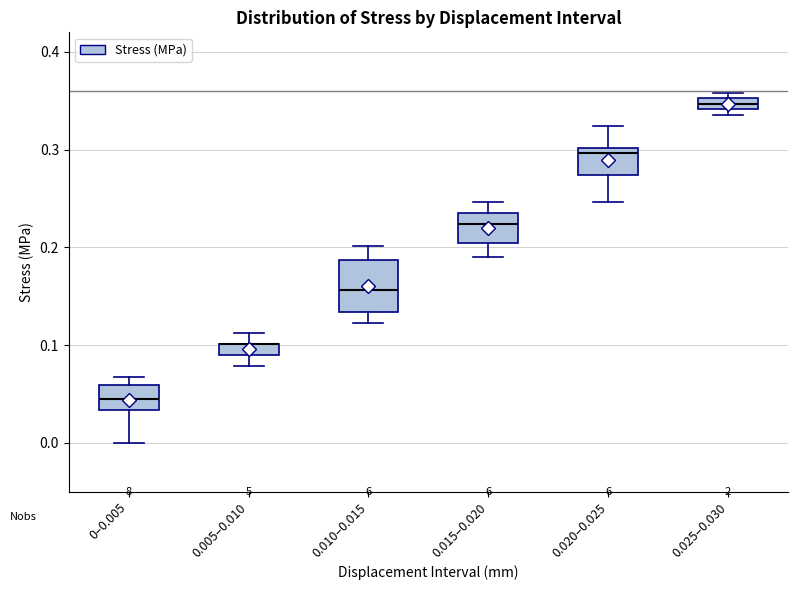

Where is the lower edge of the box for 0.005–0.010 on the y-axis? The values are not printed on the chart, so give them approximately, as read against the axis.

0.09